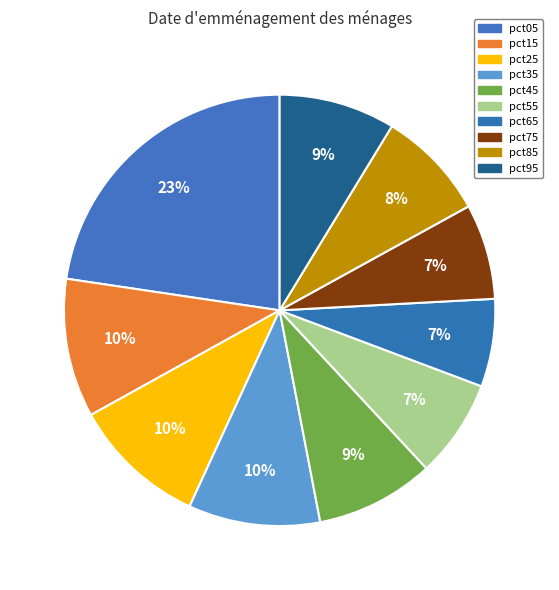

What percentage is the pct35 slice, to the nearest percent?

10%